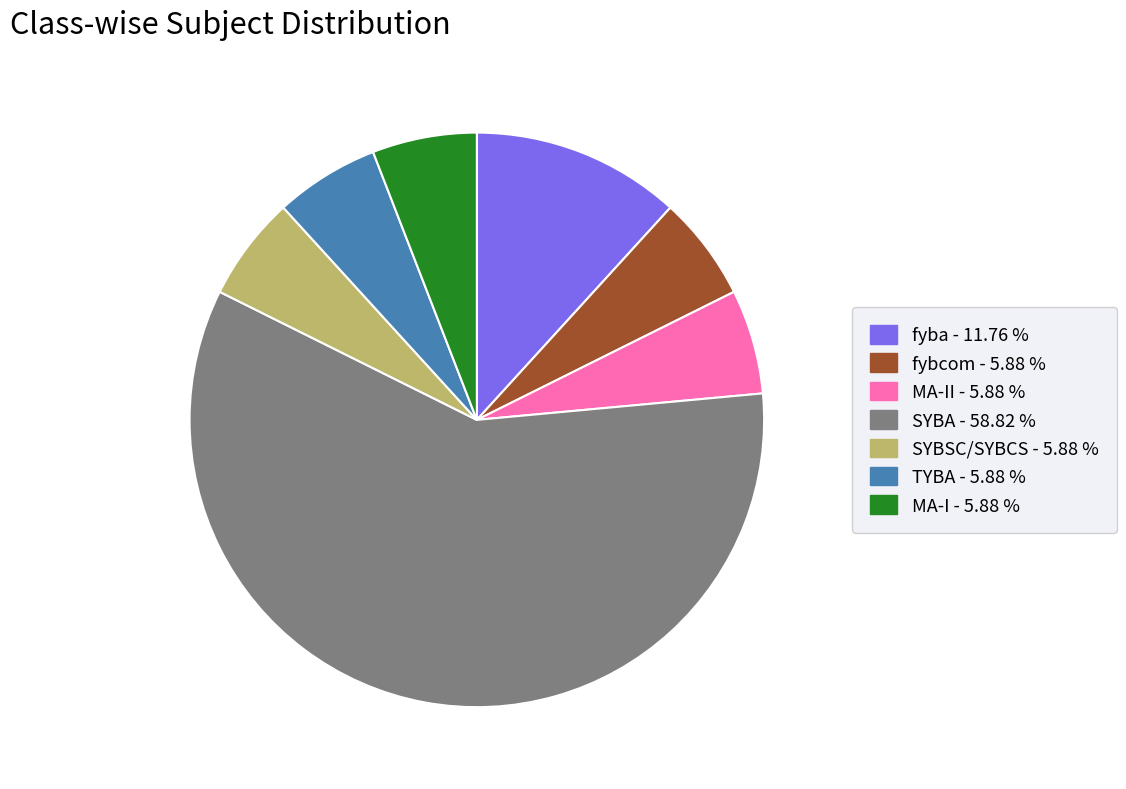

Is there any slice that represents more than half of the pie?

Yes